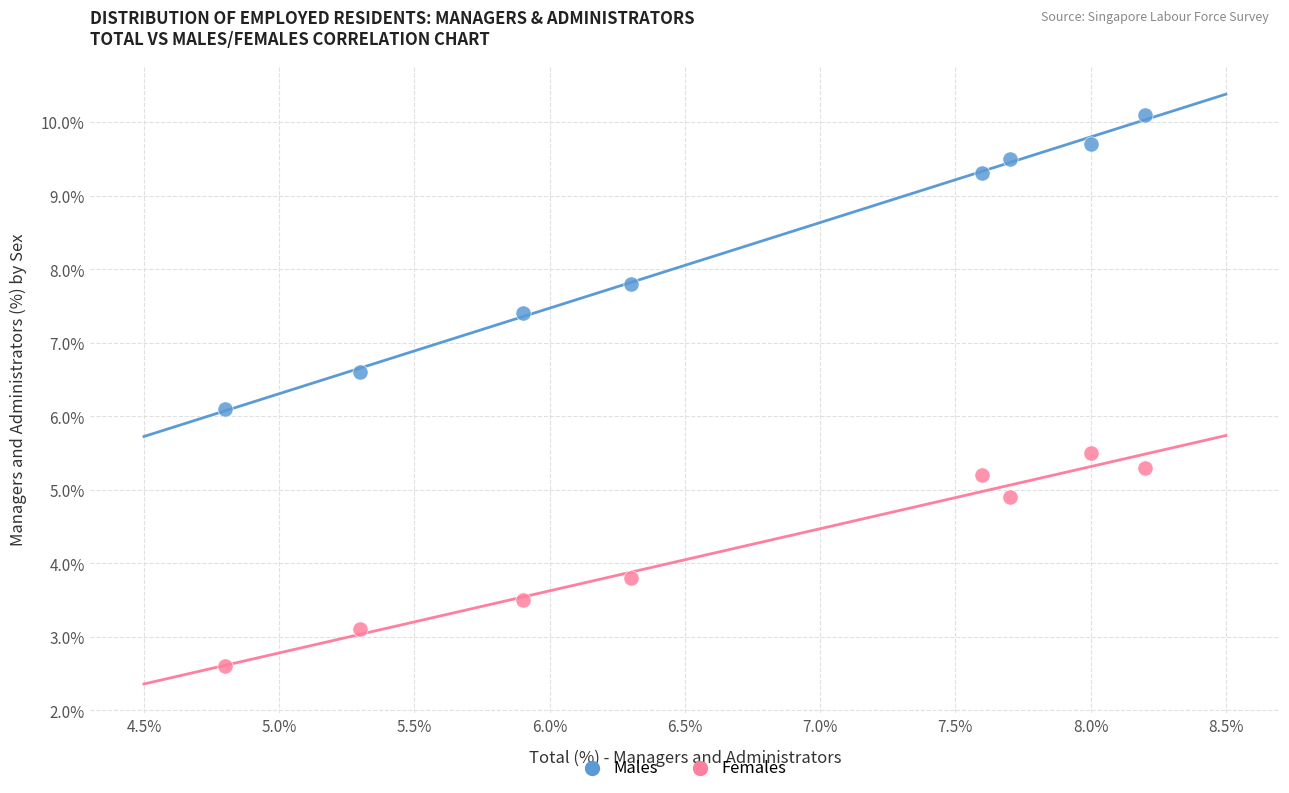

Across all data points, what is the range of Y values (max minus min)?

7.5